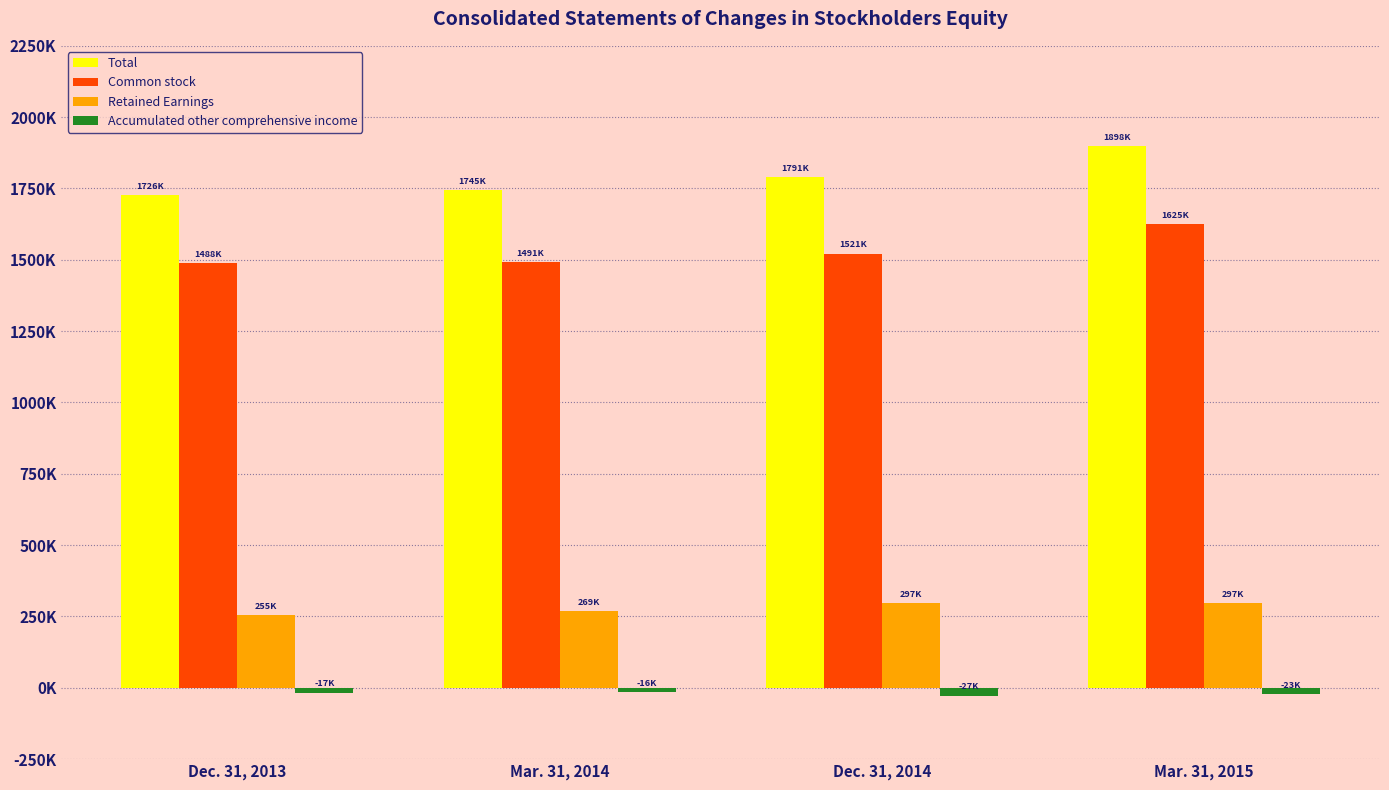

Reading left to right, what are all the values shown in this chart?

Total: Dec. 31, 2013=1726406	Mar. 31, 2014=1745124	Dec. 31, 2014=1790573	Mar. 31, 2015=1897909
Common stock: Dec. 31, 2013=1488126	Mar. 31, 2014=1491338	Dec. 31, 2014=1521297	Mar. 31, 2015=1624549
Retained Earnings: Dec. 31, 2013=255030	Mar. 31, 2014=269369	Dec. 31, 2014=296654	Mar. 31, 2015=296680
Accumulated other comprehensive income: Dec. 31, 2013=-16750	Mar. 31, 2014=-15583	Dec. 31, 2014=-27378	Mar. 31, 2015=-23320